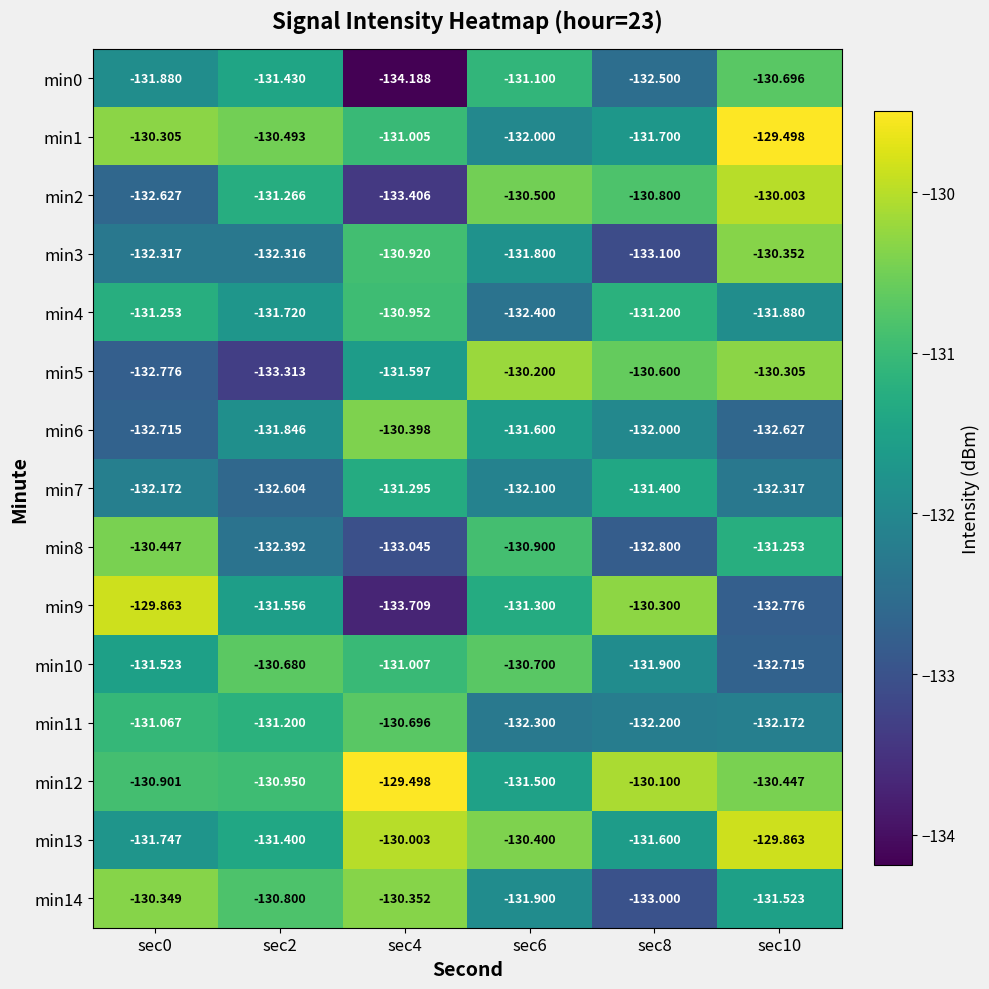

Is the value of min0 at sec8 greater than the value of min8 at sec8?

Yes